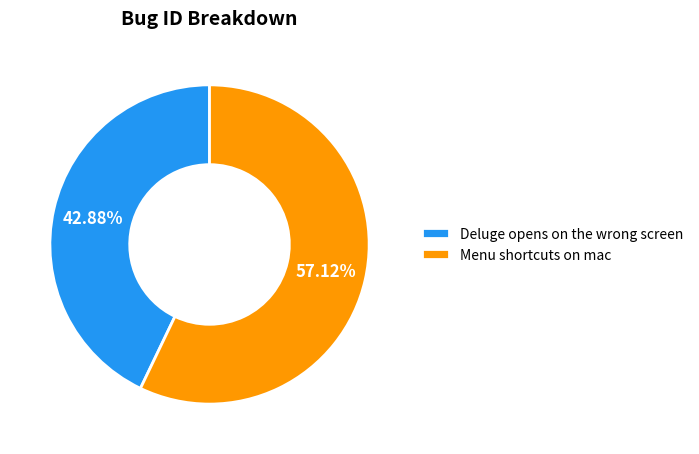

What portion of the pie excludes Deluge opens on the wrong screen?

57.1%